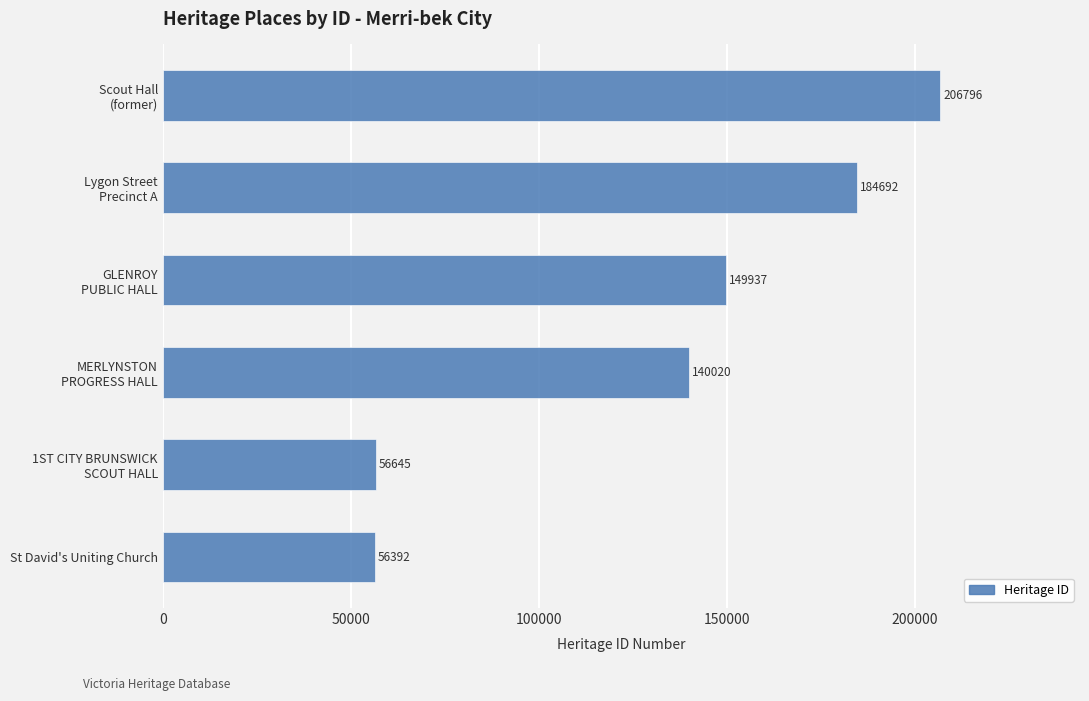

What is the maximum value shown in the chart?

206796